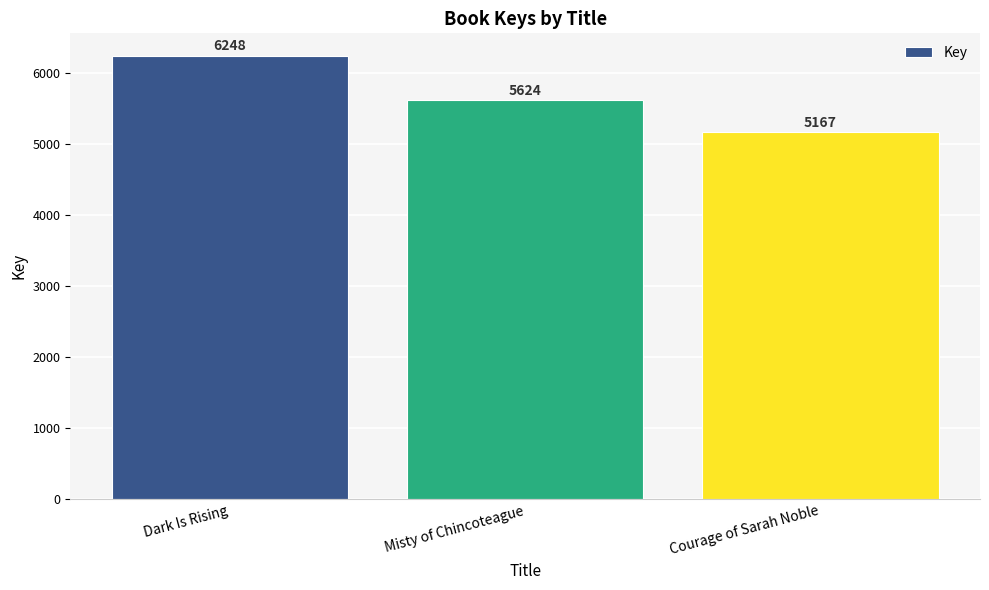

What is the difference between the maximum and minimum values?

1081